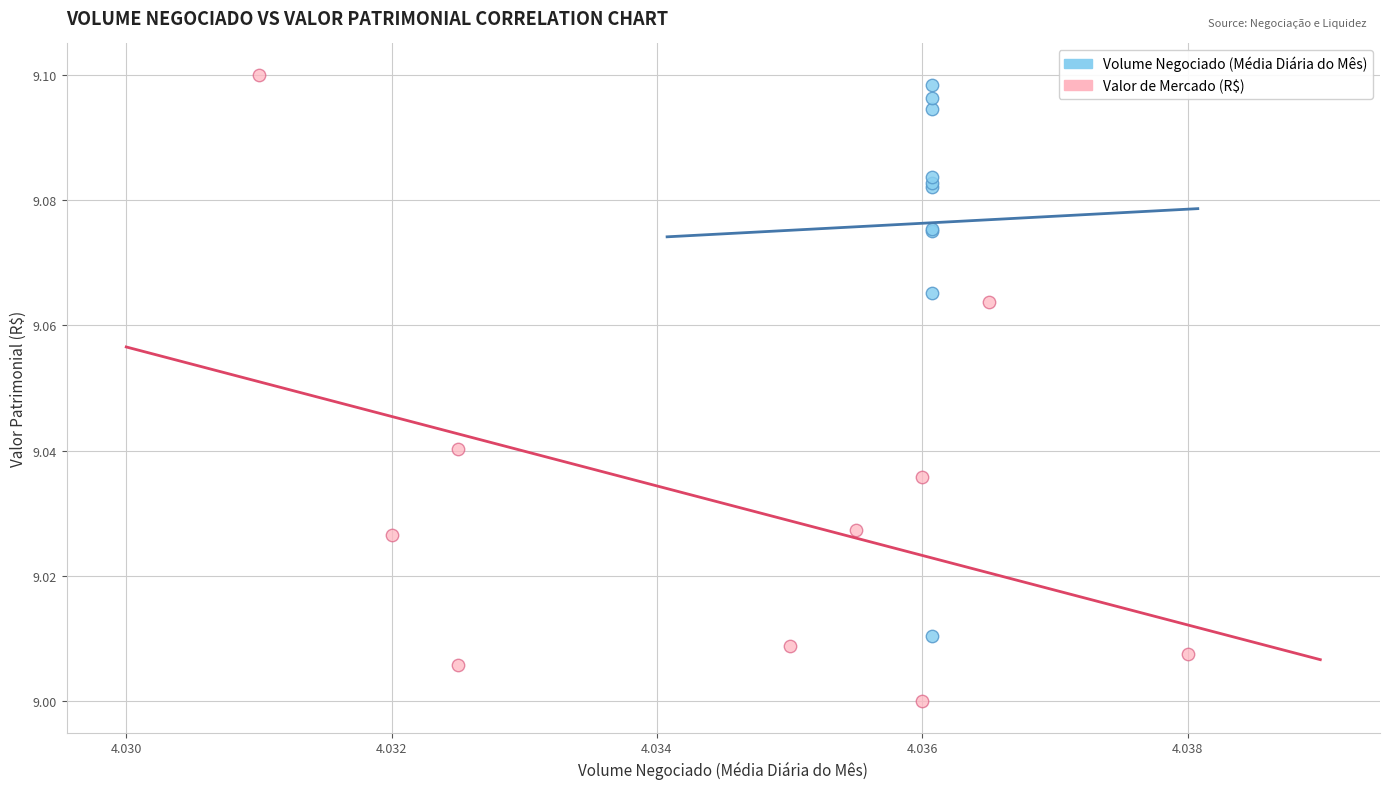

Which series reaches the minimum Y coordinate?

Valor de Mercado (R$)